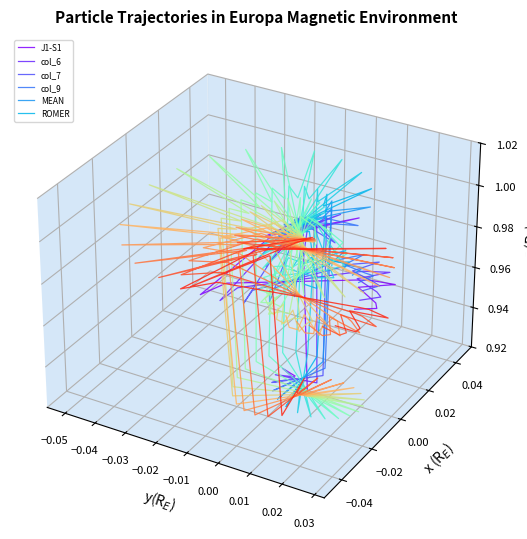

What is the difference between the maximum and minimum values in the ROMER series?

0.1